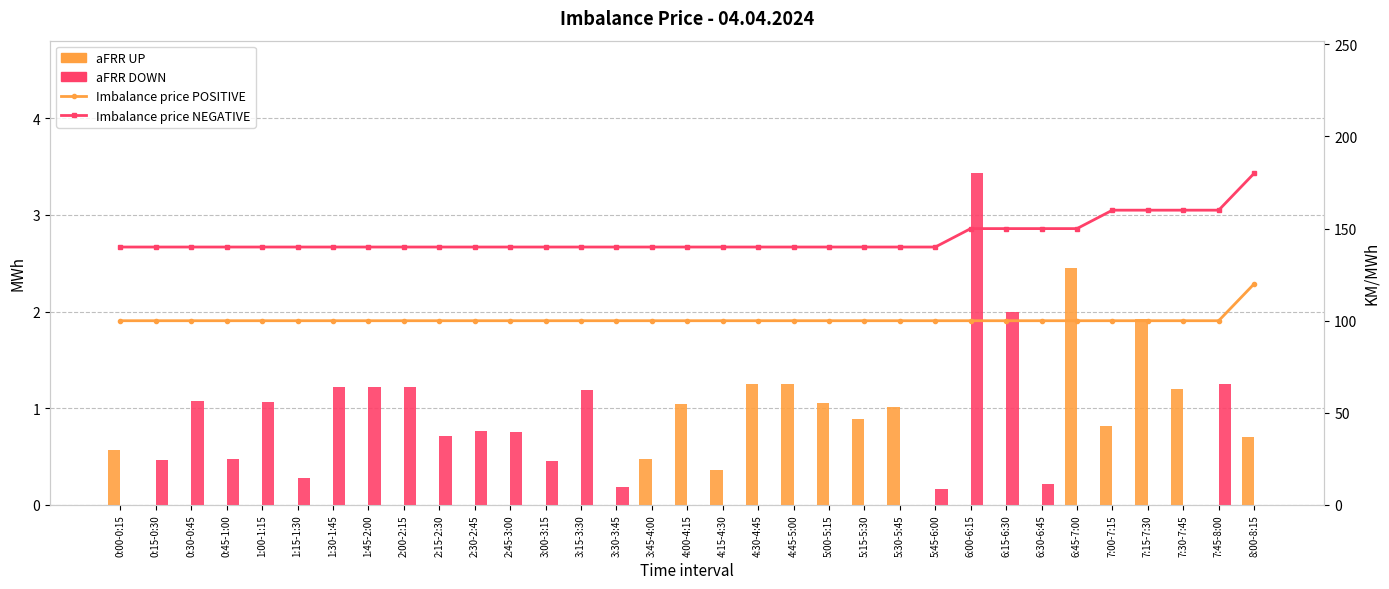

What is the difference between the second highest and minimum values in the aFRR DOWN series?

2.0